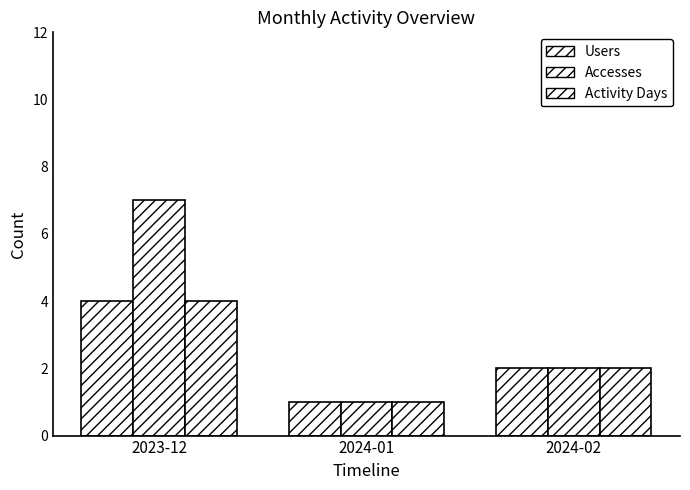

Count the number of categories in the chart.

3